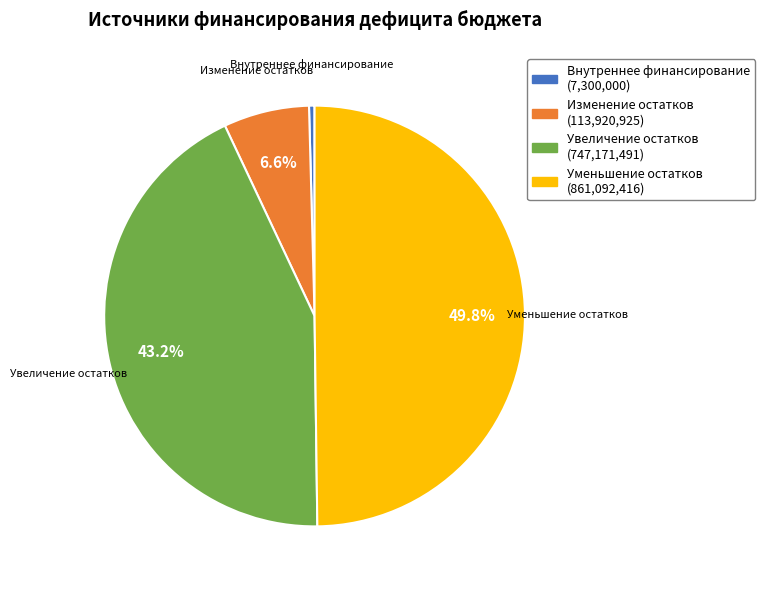

Count the number of slices in the pie.

4